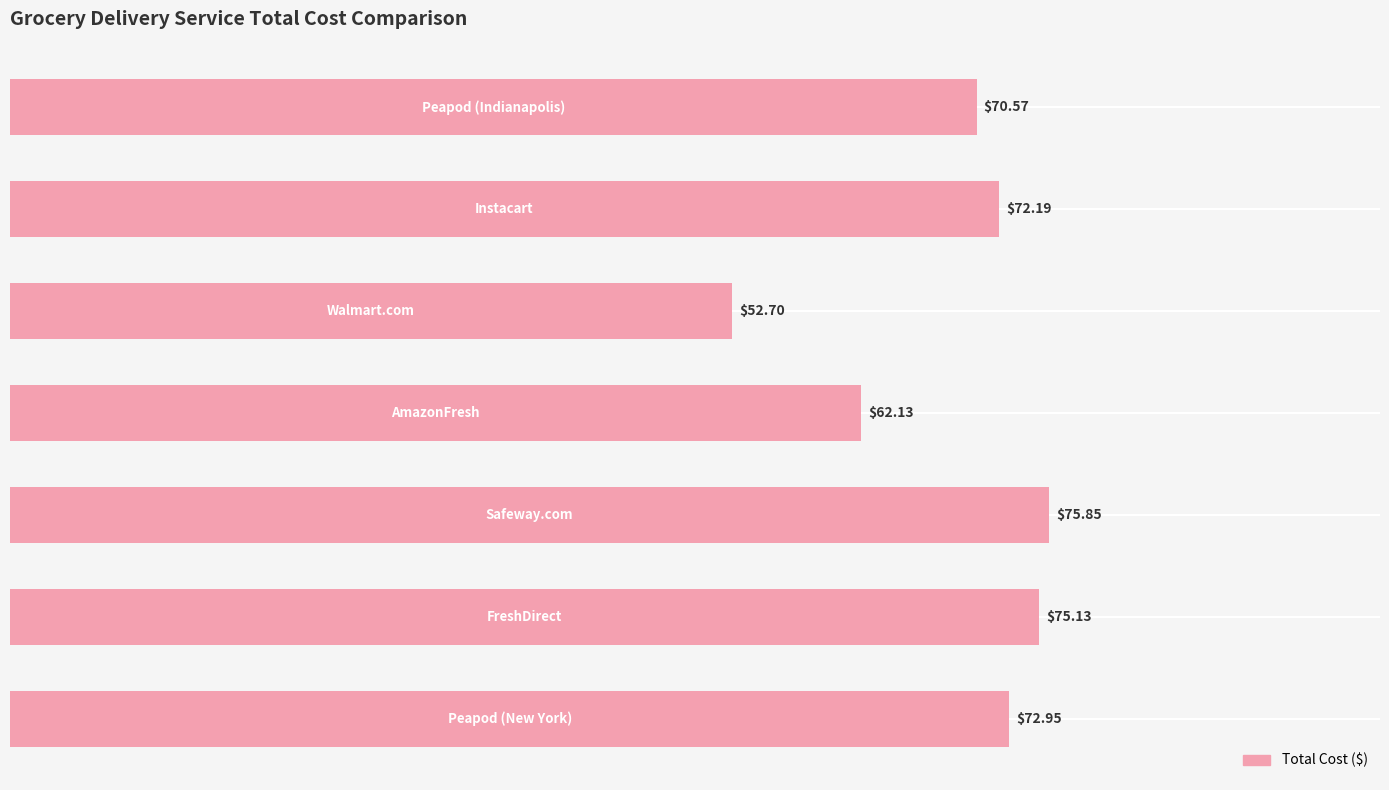

How many categories are shown in the chart?

7